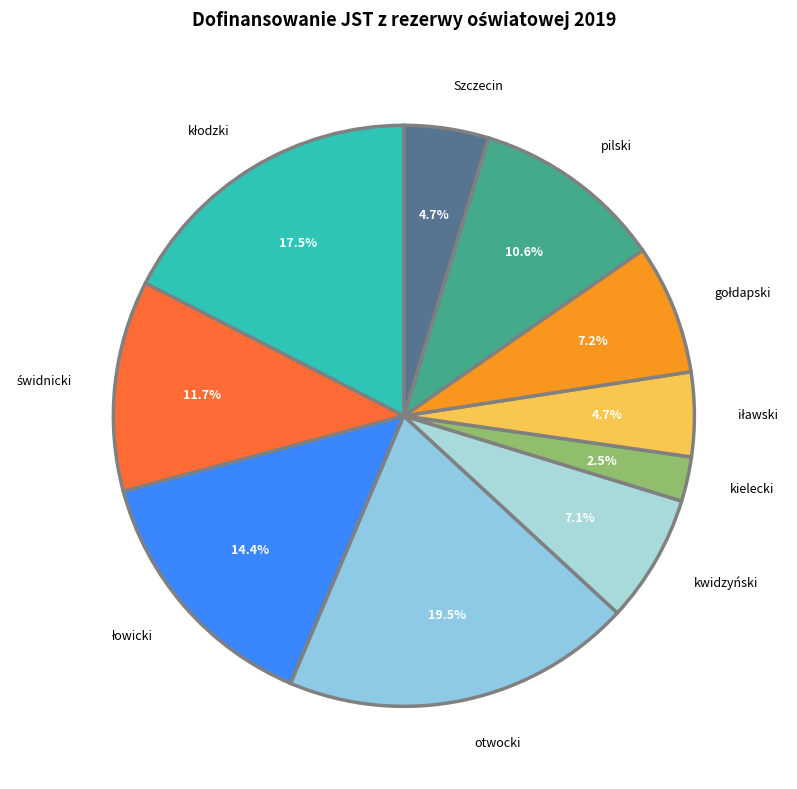

How many segments does this pie chart have?

10